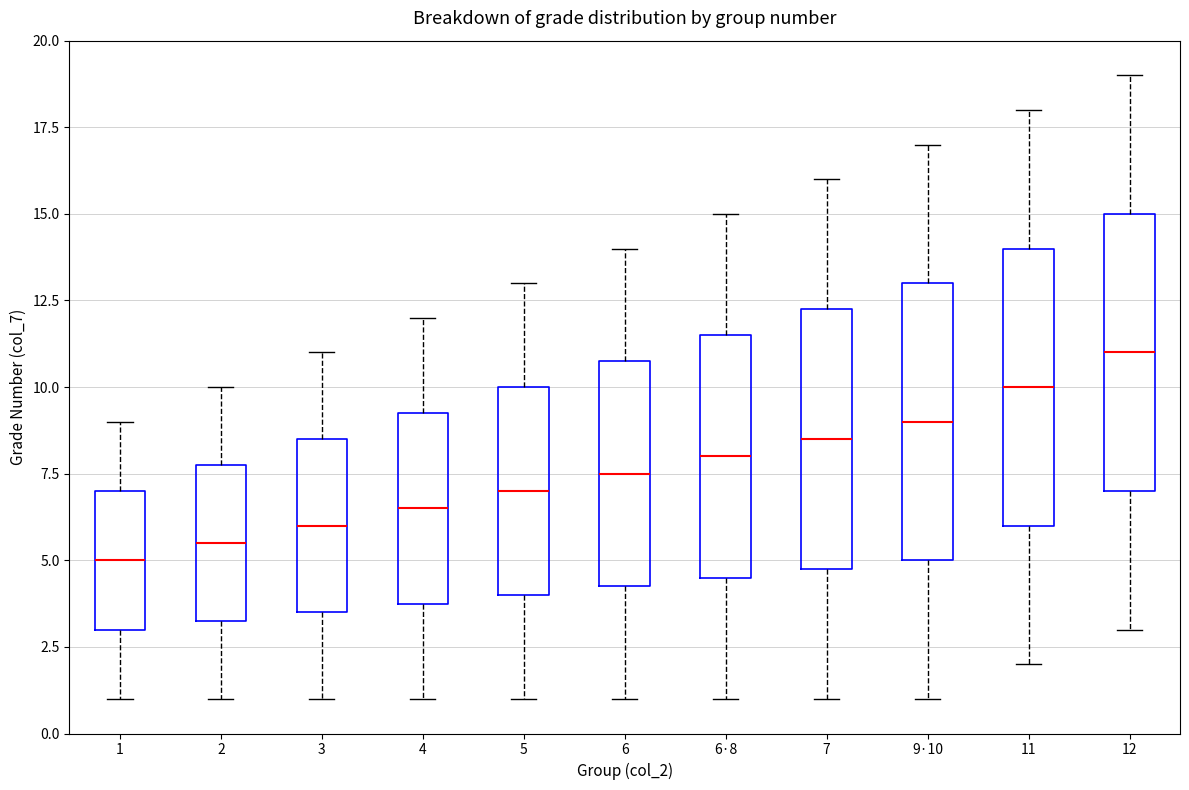

Which box's median line is the lowest?

1